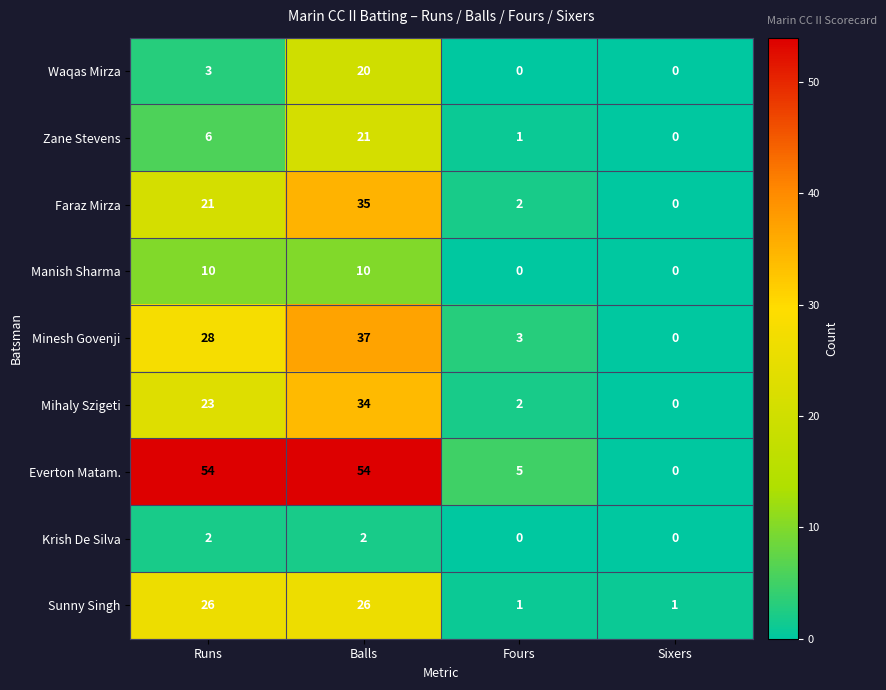

Is it true that Faraz Mirza equals 3 at Fours?

False